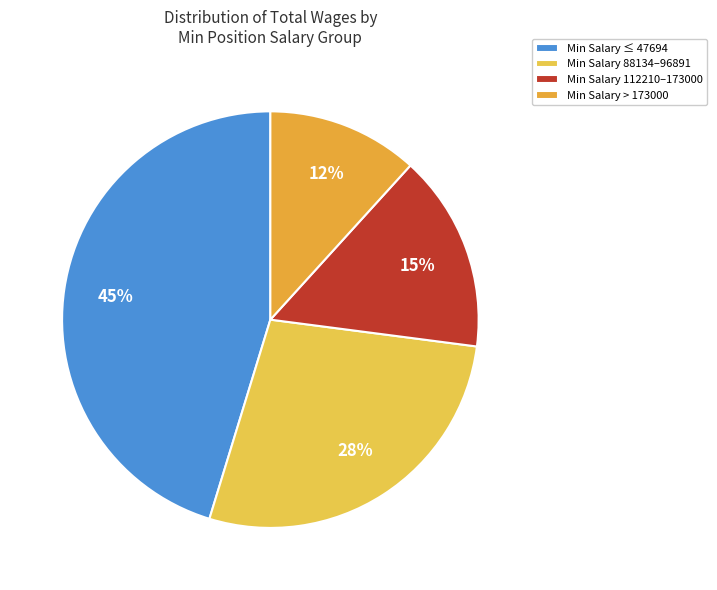

What is the smallest slice in the pie chart?

Min Salary > 173000